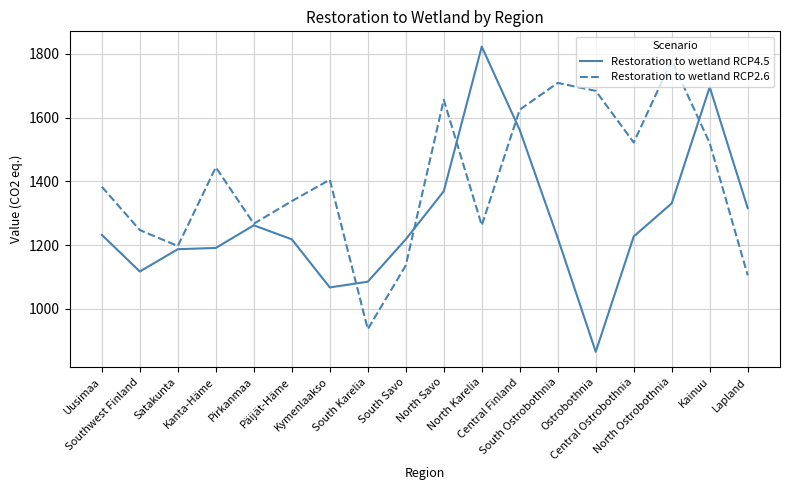

List the series in order of their overall mean, highest first.

Restoration to wetland RCP2.6, Restoration to wetland RCP4.5